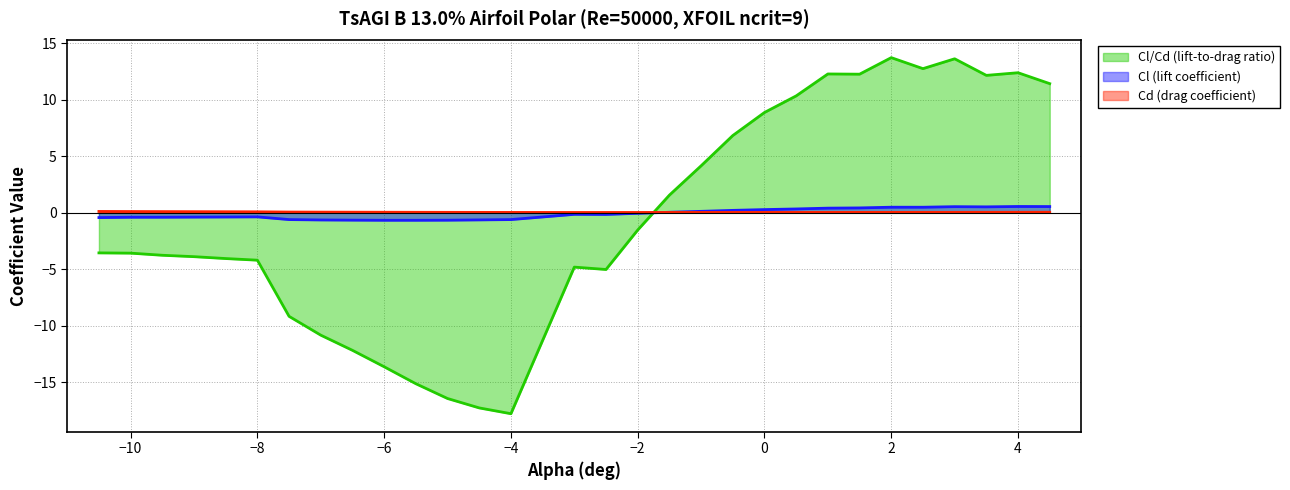

Reading right to left, what are all the values shown in this chart?

Cl (lift coefficient): 0.6	0.6	0.5	0.5	0.5	0.5	0.4	0.4	0.3	0.3	0.2	0.1	0.0	-0.0	-0.1	-0.1	-0.6	-0.6	-0.7	-0.7	-0.7	-0.6	-0.6	-0.6	-0.4	-0.4	-0.4	-0.4	-0.4	-0.4
Cd (drag coefficient): 0.0	0.0	0.0	0.0	0.0	0.0	0.0	0.0	0.0	0.0	0.0	0.0	0.0	0.0	0.0	0.0	0.0	0.0	0.0	0.0	0.0	0.1	0.1	0.1	0.1	0.1	0.1	0.1	0.1	0.1
Cl/Cd (lift-to-drag ratio): 11.4	12.4	12.1	13.6	12.7	13.7	12.3	12.3	10.3	8.9	6.8	4.2	1.6	-1.5	-5.0	-4.8	-17.8	-17.3	-16.4	-15.1	-13.6	-12.2	-10.8	-9.2	-4.2	-4.0	-3.9	-3.8	-3.6	-3.5